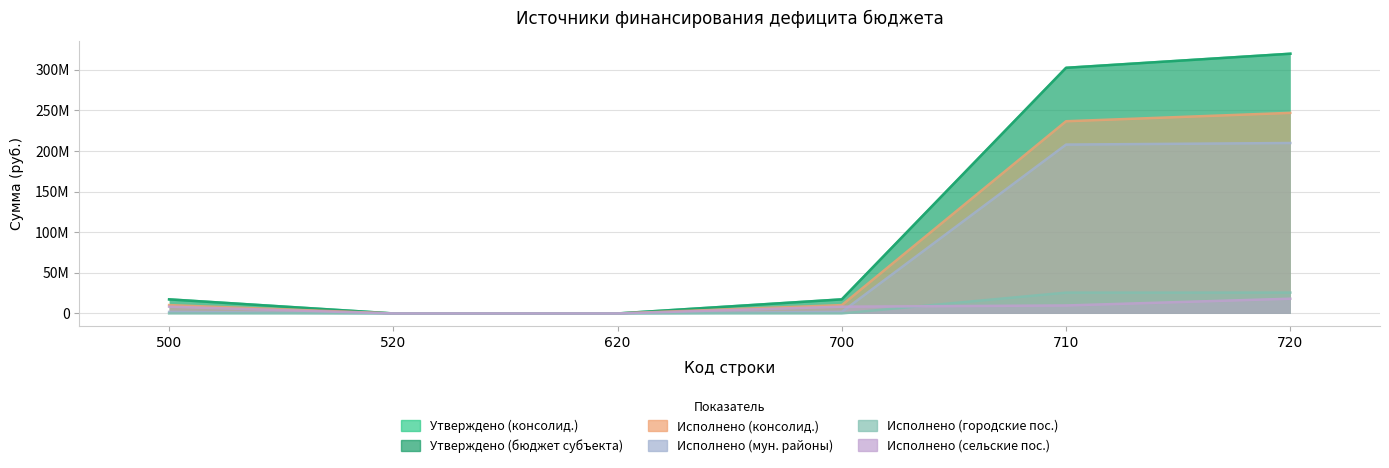

What is the total value across all series at 500?

55268234.3